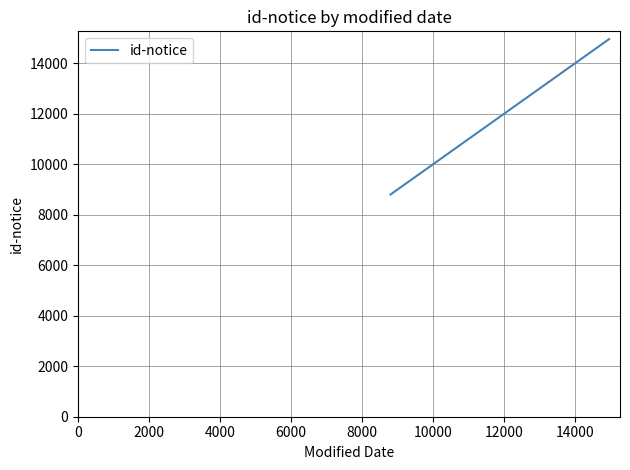

What is the difference between the maximum and minimum values?

6155